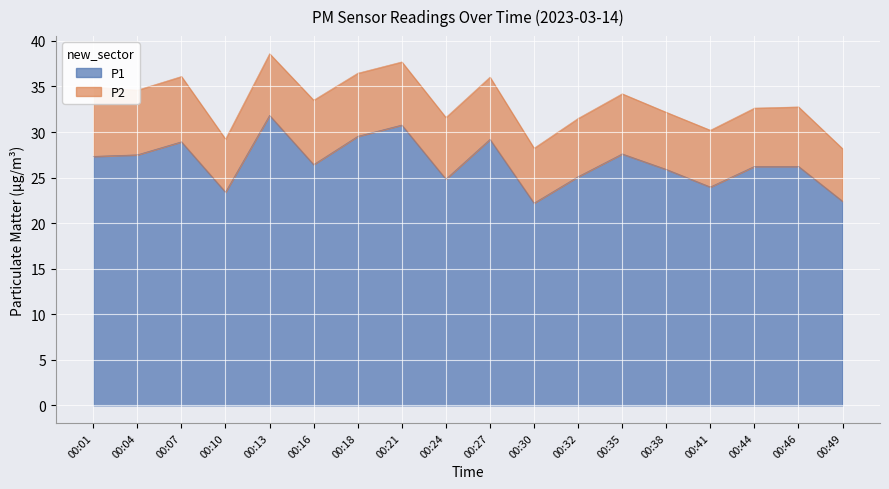

What is the value of the 1st point from the left?

27.3